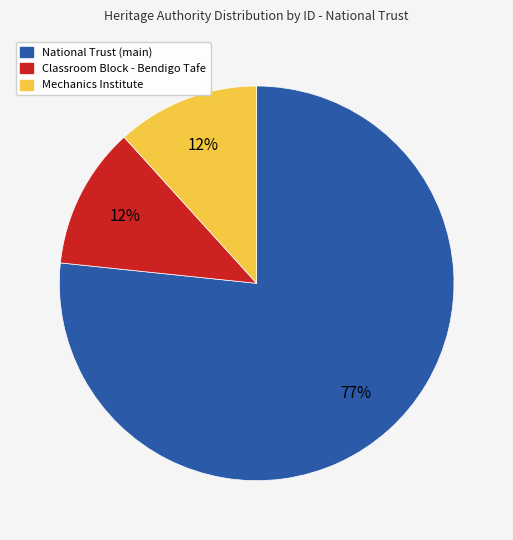

Combined, do Mechanics Institute and National Trust (main) account for over 50%?

Yes